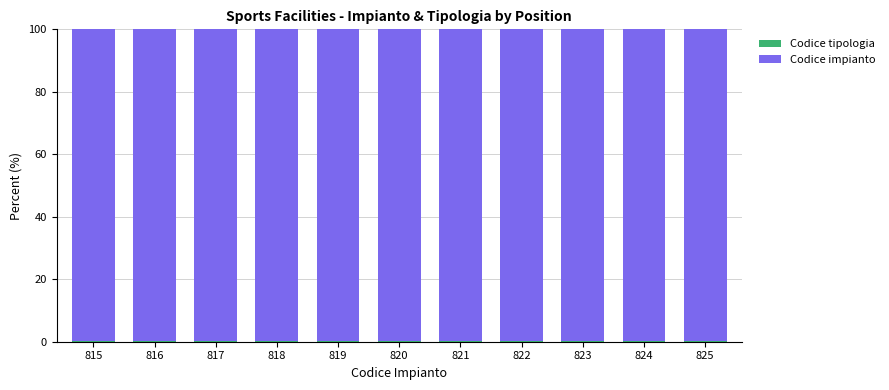

Between 823 and 824, which is larger?

823